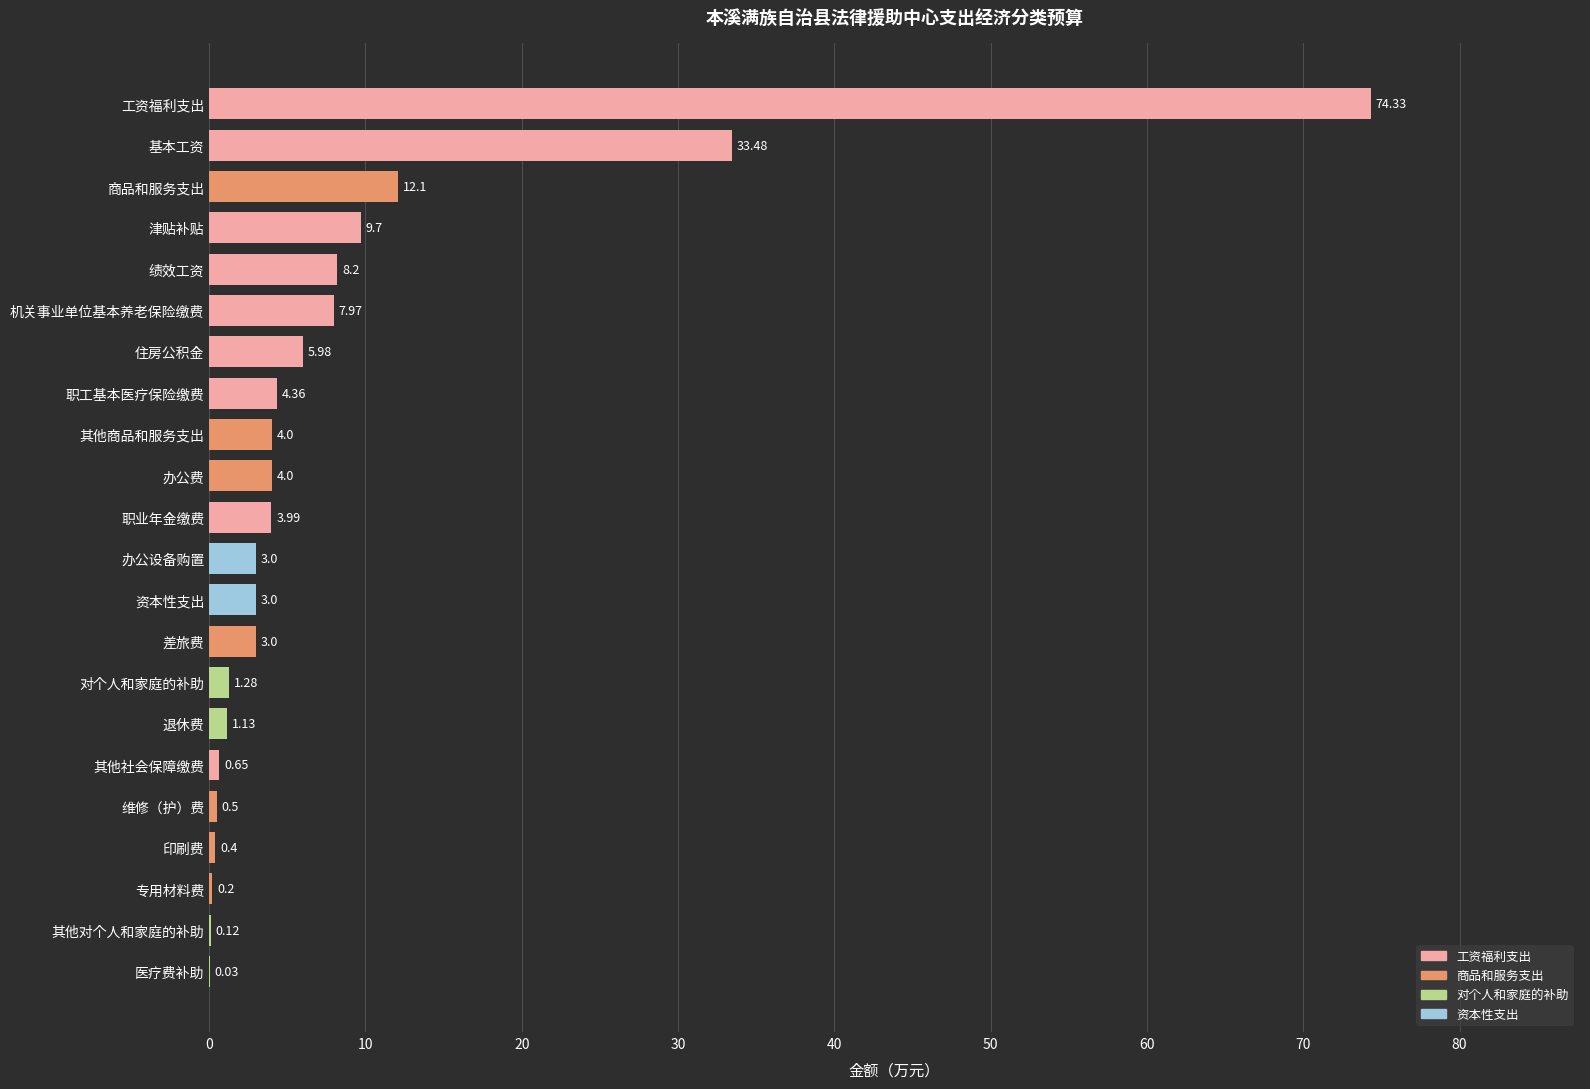

Are the bars grouped side by side (vs. stacked)?

No